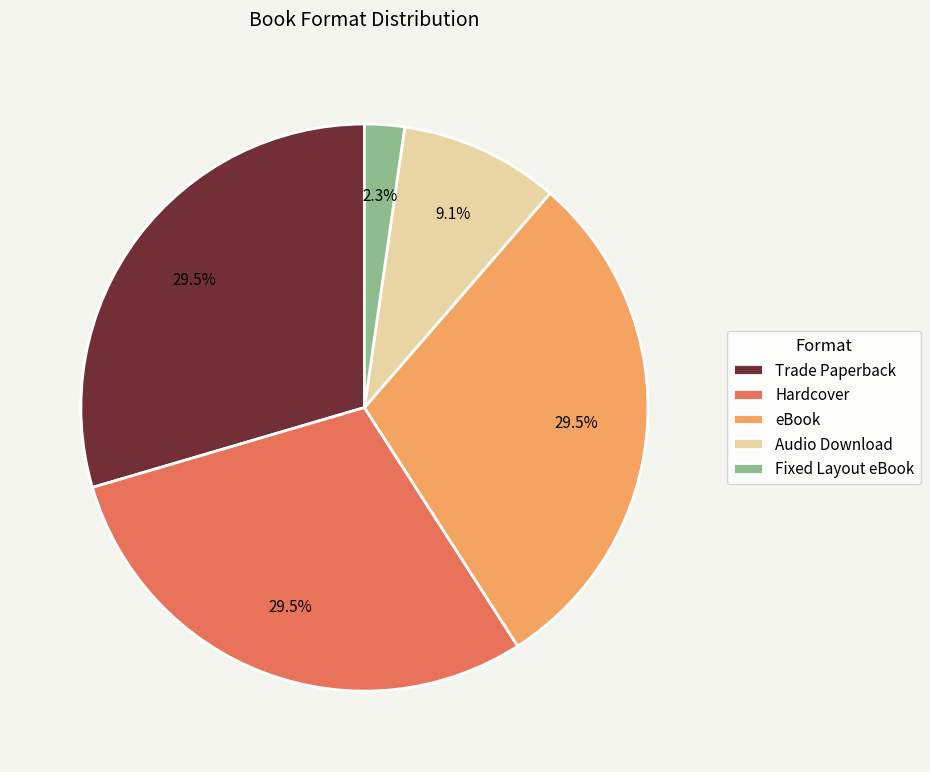

Is Hardcover the majority of the pie?

No